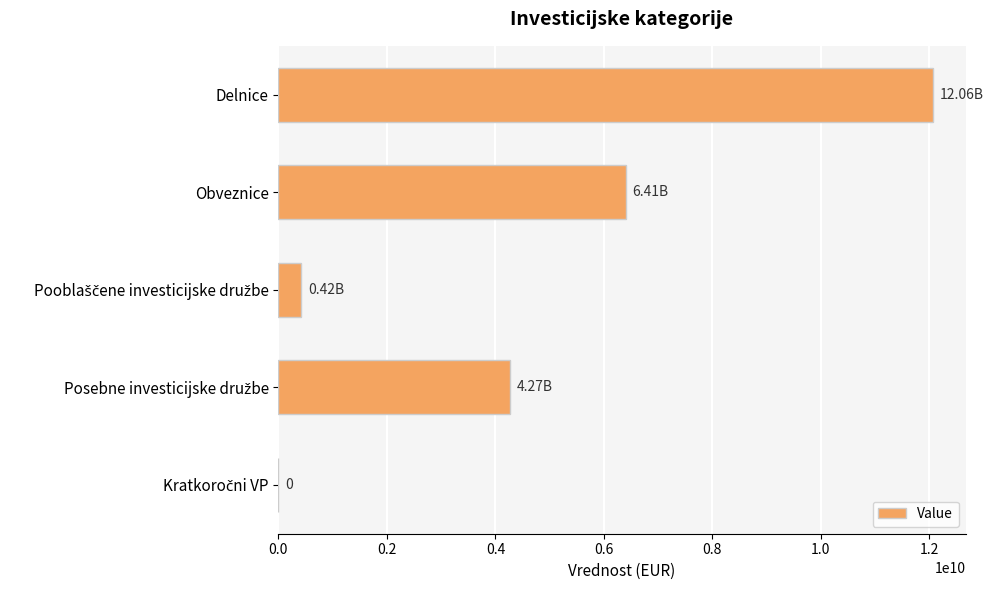

What is the average value?

4633242293.2